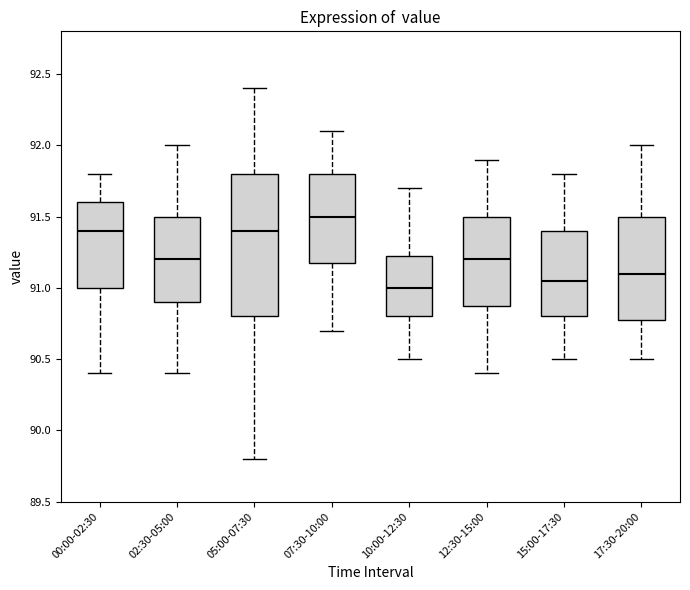

Reading left to right, read every box against the y-axis: the position of its median line, the range the box covers, and the ends of its whiskers. The values are not printed on the chart, so give them approximately, as read against the axis.

00:00-02:30: median 91.40, box 91.00 to 91.60, whiskers 90.40 to 91.80
02:30-05:00: median 91.20, box 90.90 to 91.50, whiskers 90.40 to 92.00
05:00-07:30: median 91.40, box 90.80 to 91.80, whiskers 89.80 to 92.40
07:30-10:00: median 91.50, box 91.20 to 91.80, whiskers 90.70 to 92.10
10:00-12:30: median 91.00, box 90.80 to 91.25, whiskers 90.50 to 91.70
12:30-15:00: median 91.20, box 90.90 to 91.50, whiskers 90.40 to 91.90
15:00-17:30: median 91.05, box 90.80 to 91.40, whiskers 90.50 to 91.80
17:30-20:00: median 91.10, box 90.80 to 91.50, whiskers 90.50 to 92.00